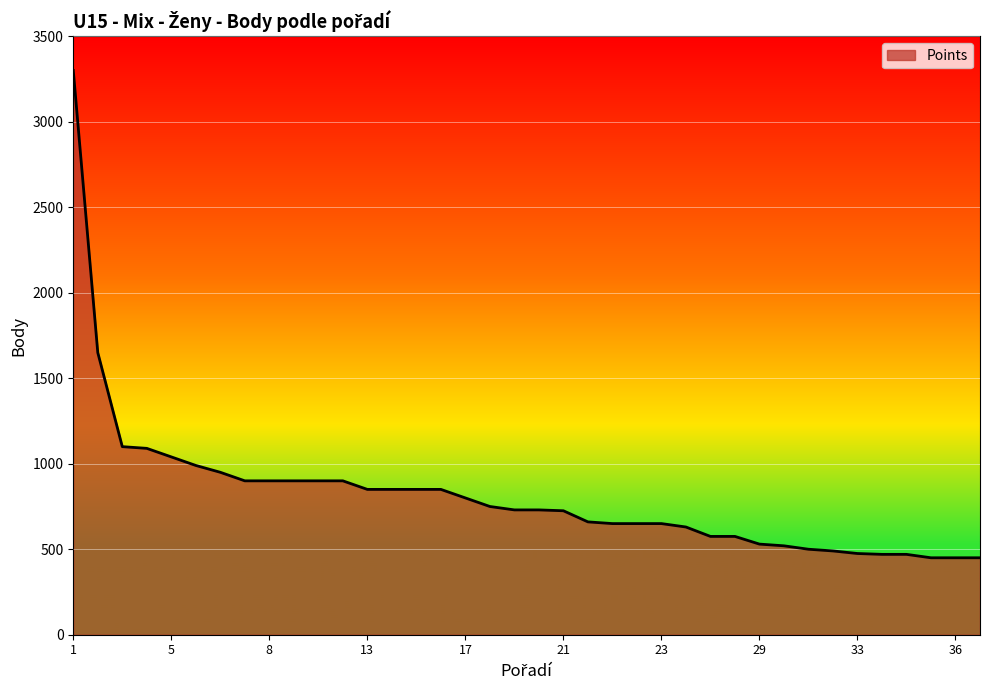

What is the difference between the second highest and minimum values?

1200